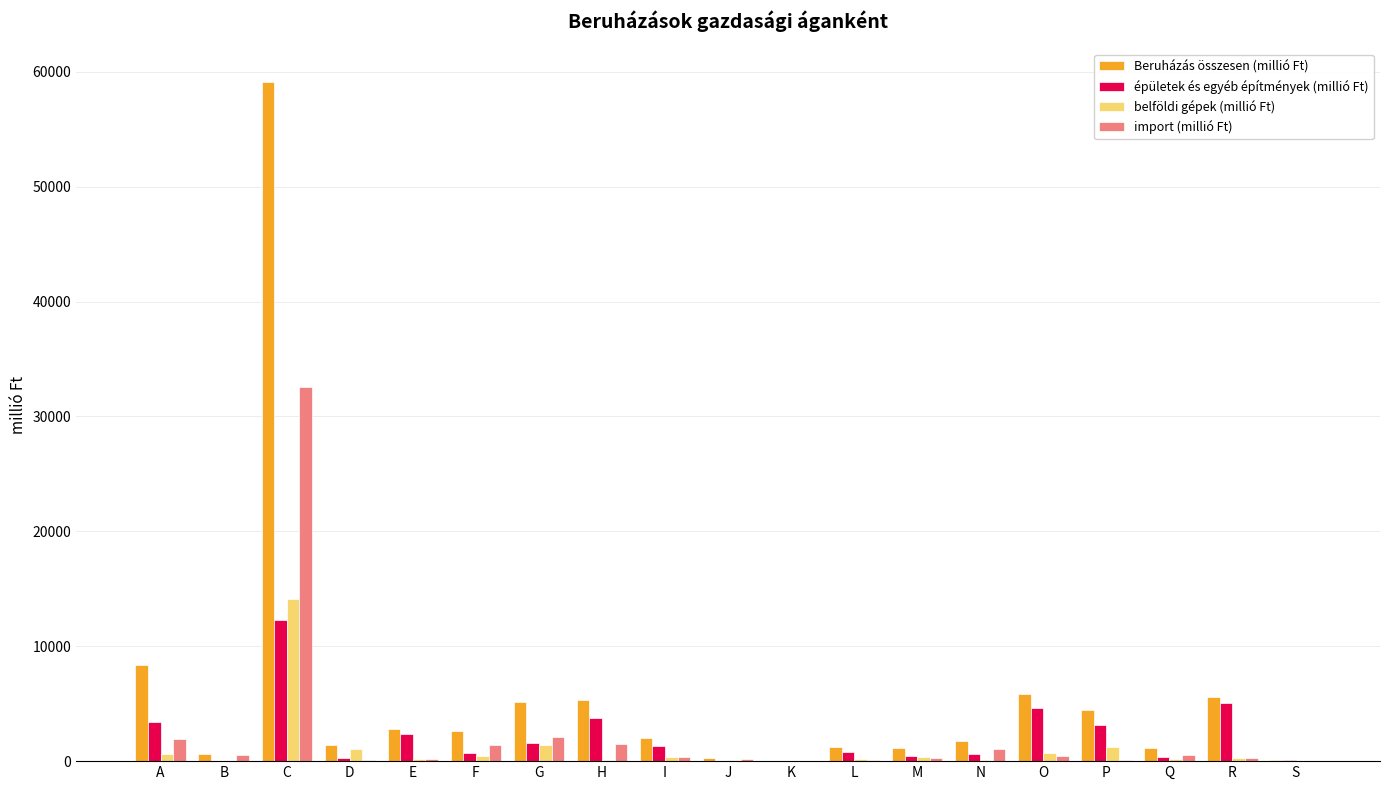

How many groups of bars are there?

19